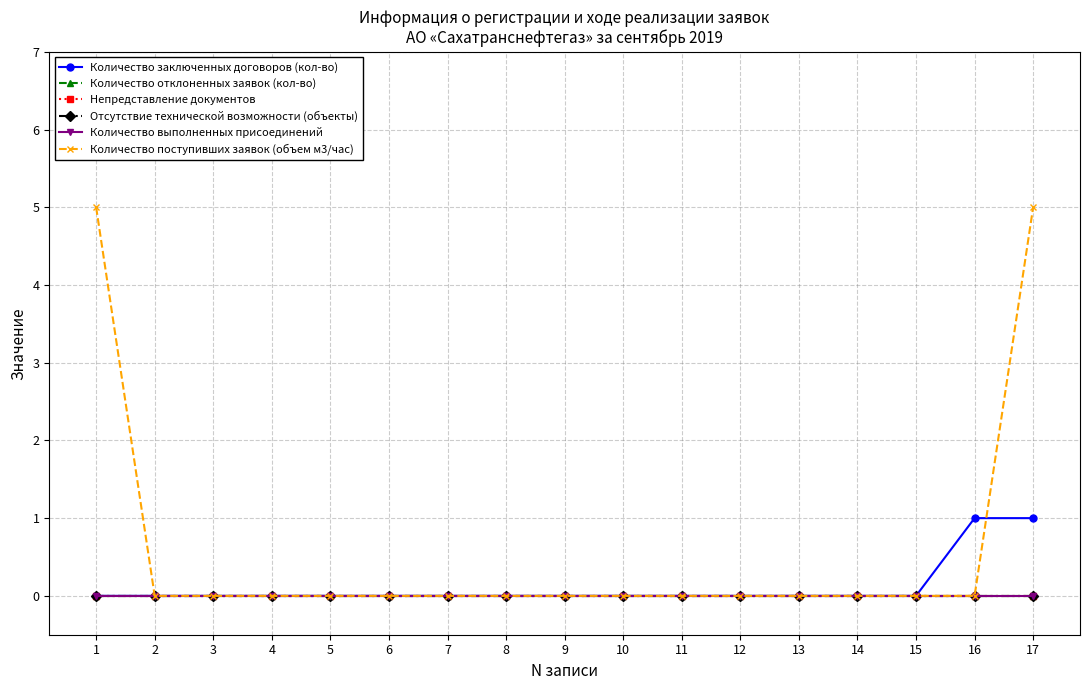

At which category is the sum across all series the highest?

17